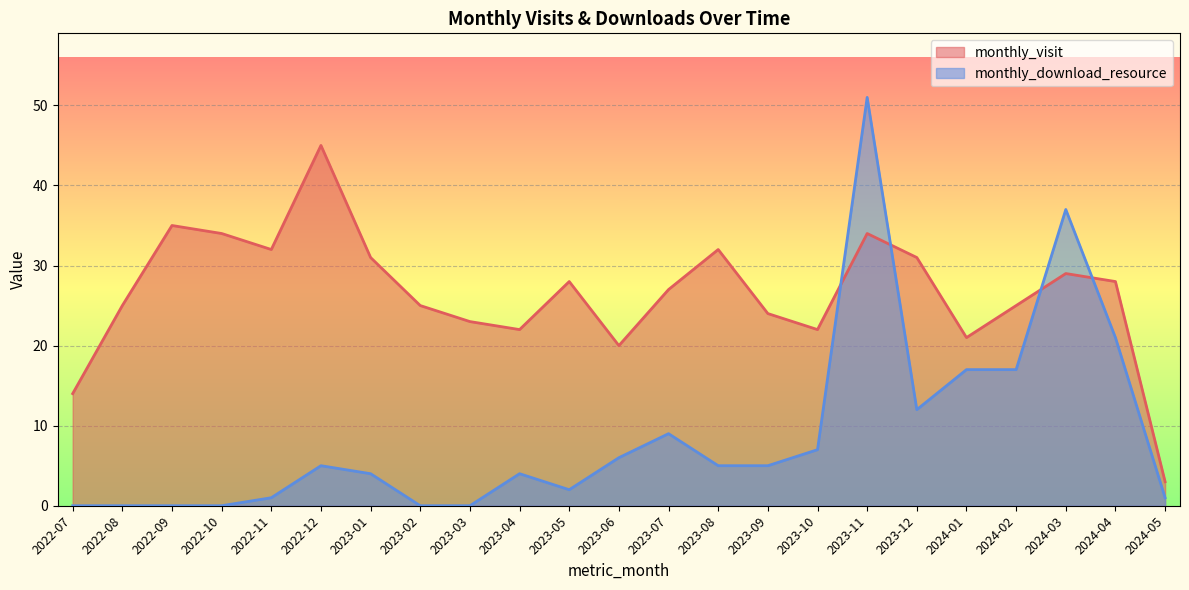

What is the sum of the monthly_download_resource values at 2022-07 and 2023-09?

5